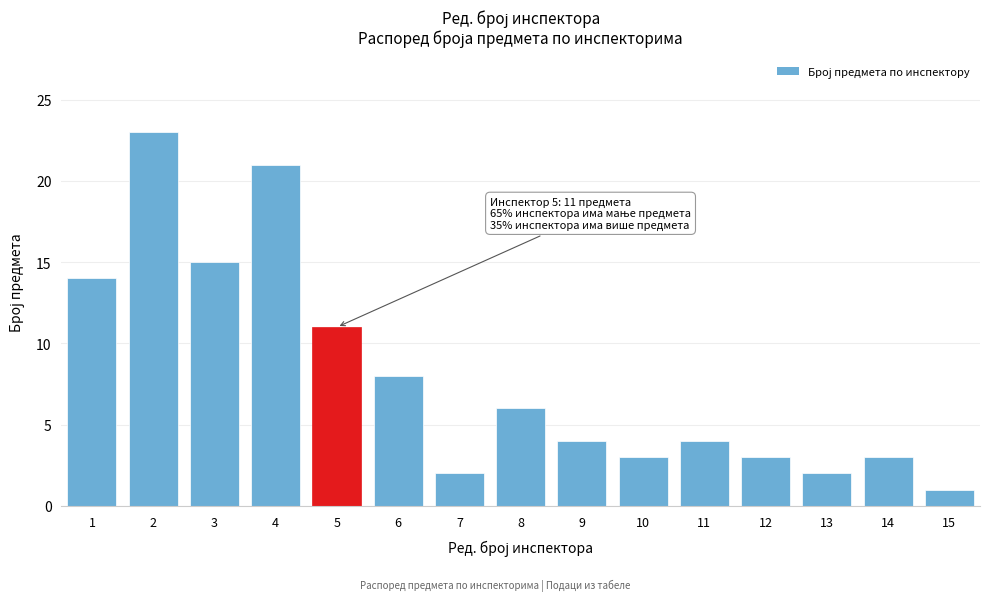

Reading left to right, what are all the values shown in this chart?

14	23	15	21	11	8	2	6	4	3	4	3	2	3	1